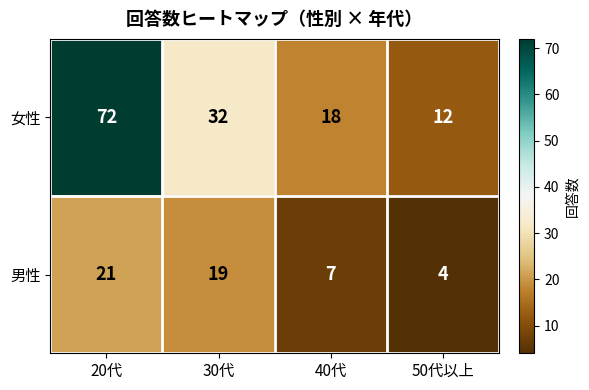

At how many categories does at least one series exceed 41?

1